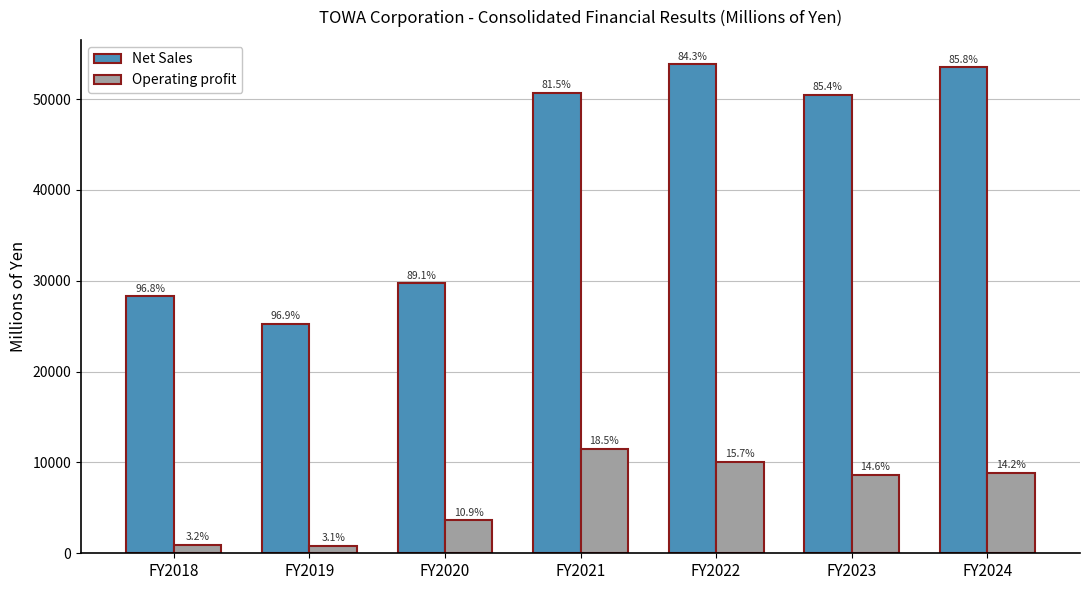

Are the bars horizontal?

No